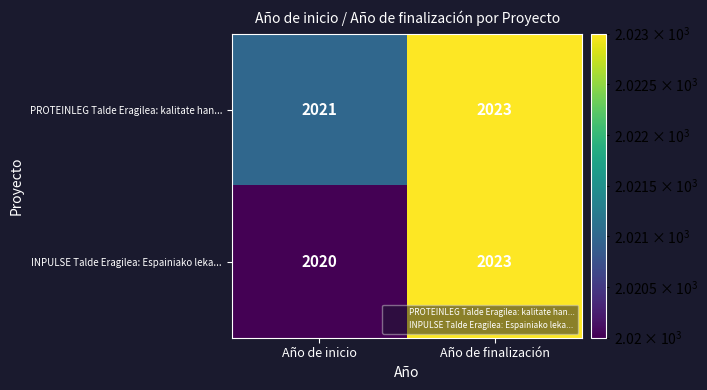

True or false: PROTEINLEG Talde Eragilea: kalitate han... has a value of 2757 at Año de finalización.

False